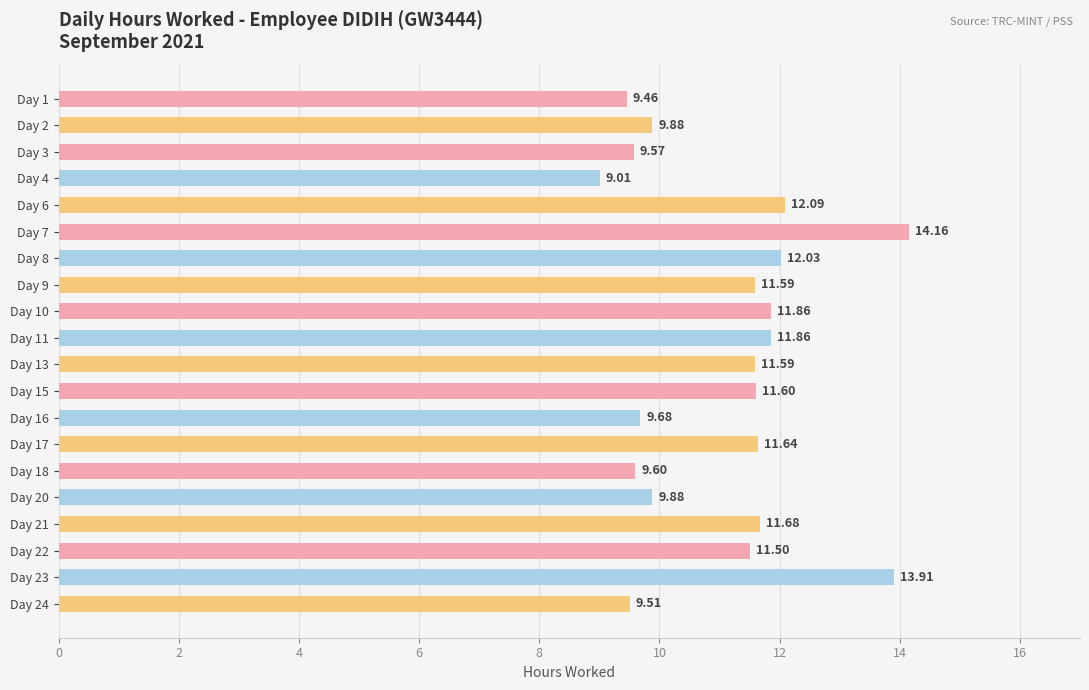

What is the ratio of the value at Day 4 to the value at Day 10?

0.8